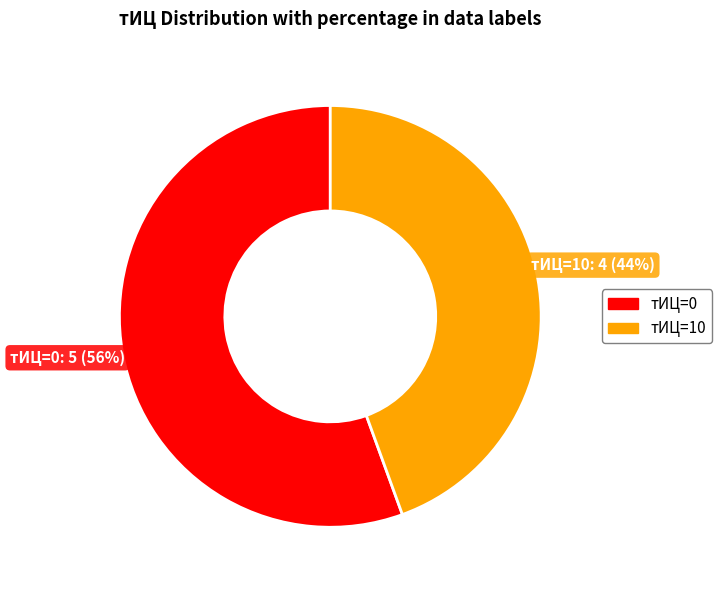

To the nearest percent, what is the average slice percentage?

50%